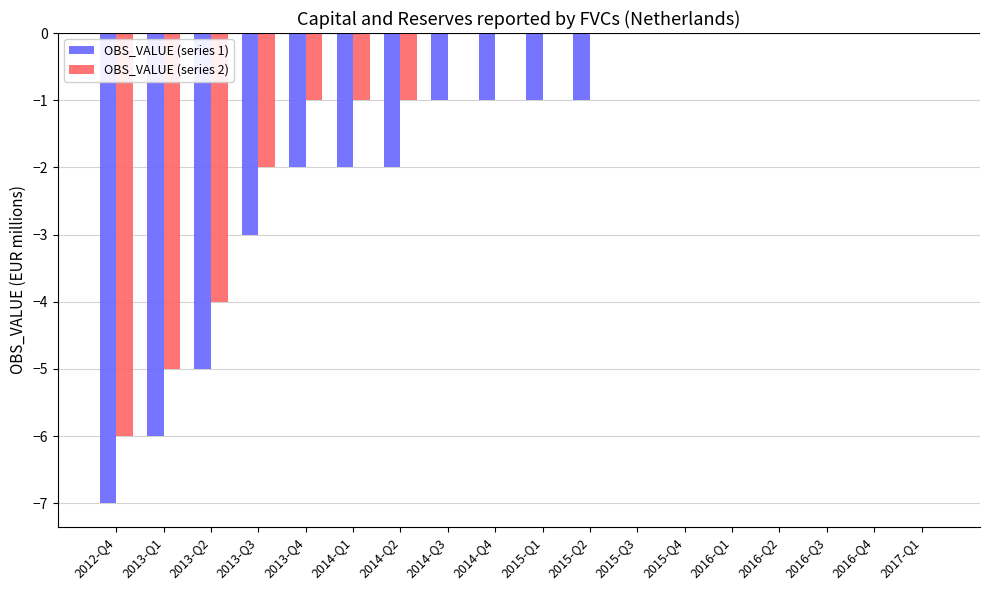

What is the sum of all OBS_VALUE (series 2) values?

-20